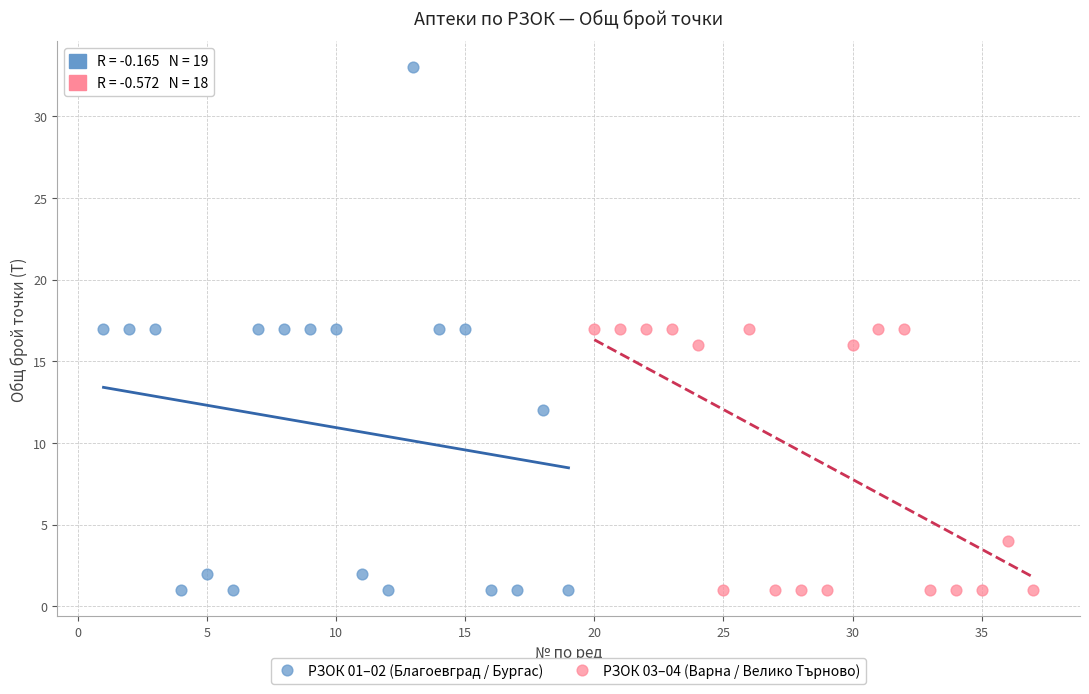

Which series reaches the maximum Y coordinate?

РЗОК 01–02 (Благоевград / Бургас)